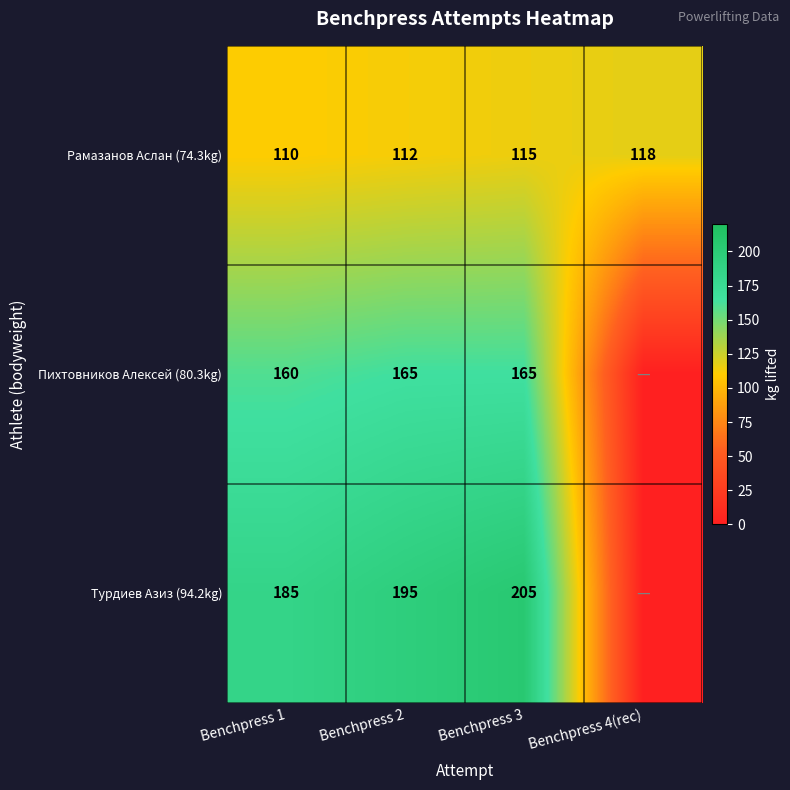

Rank the series at Benchpress 3 from lowest to highest value.

Рамазанов Аслан (74.3kg), Пихтовников Алексей (80.3kg), Турдиев Азиз (94.2kg)